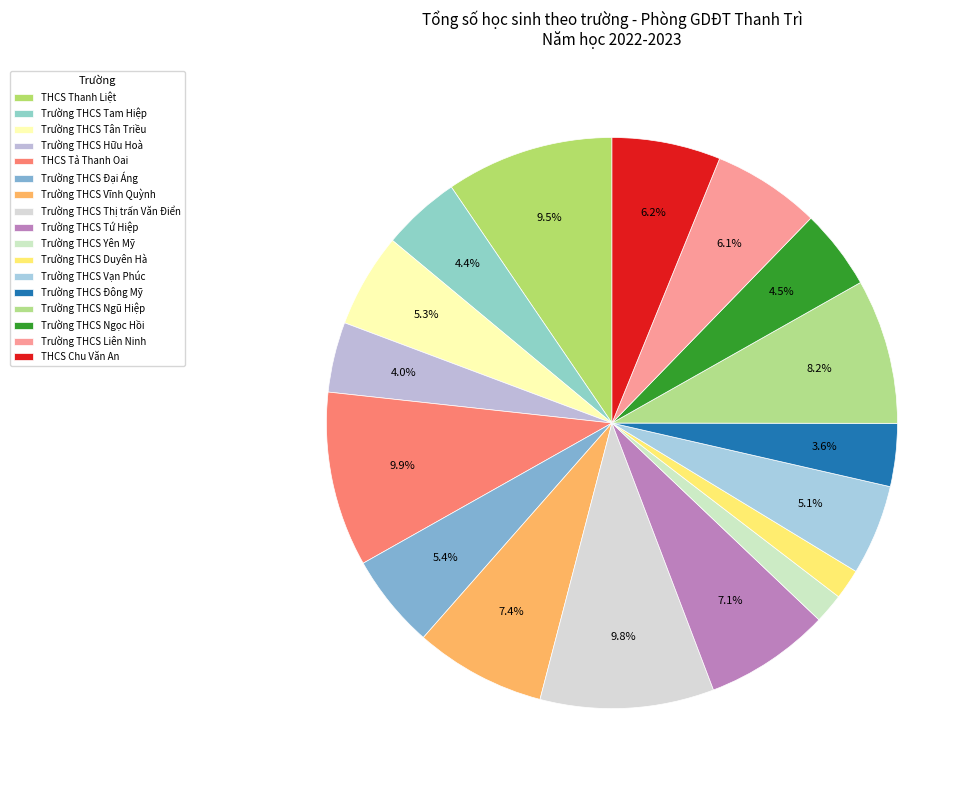

What is the change in value from Trường THCS Vĩnh Quỳnh to Trường THCS Liên Ninh?

-245